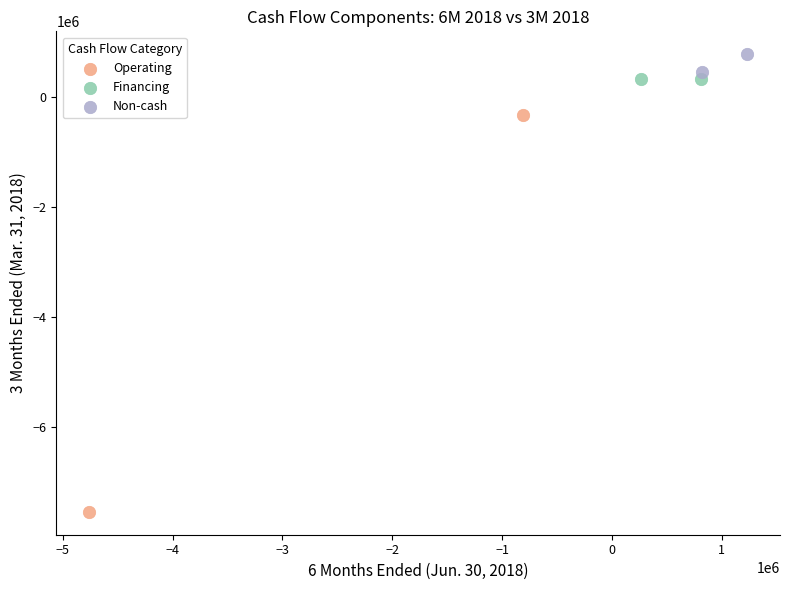

What are all the series names shown in the legend?

Operating, Financing, Non-cash